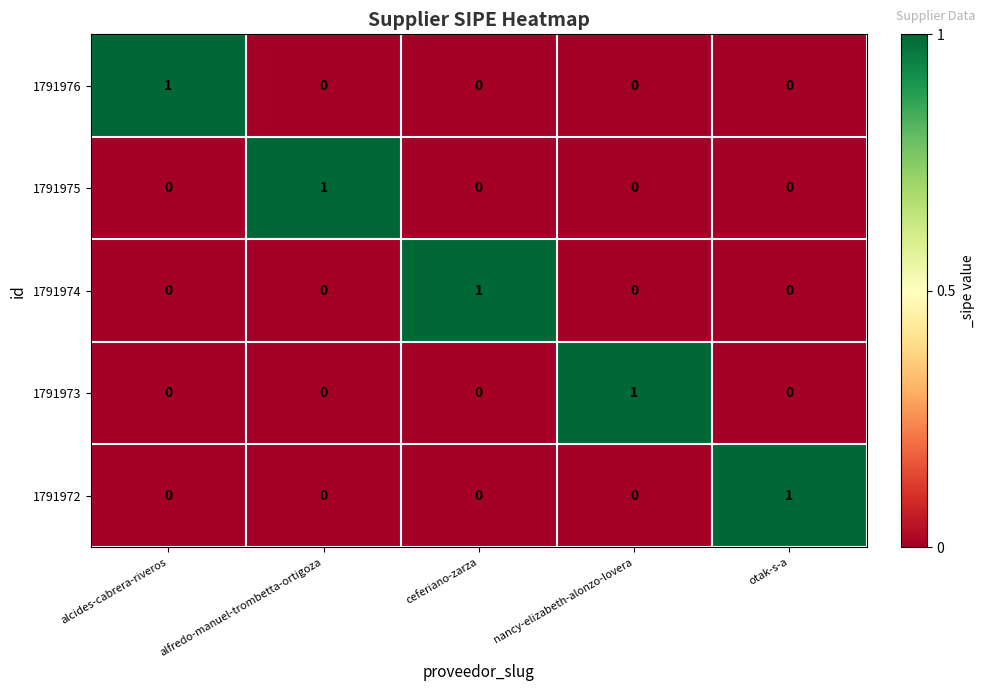

The value of 1791973 at nancy-elizabeth-alonzo-lovera is 0. True or false?

False